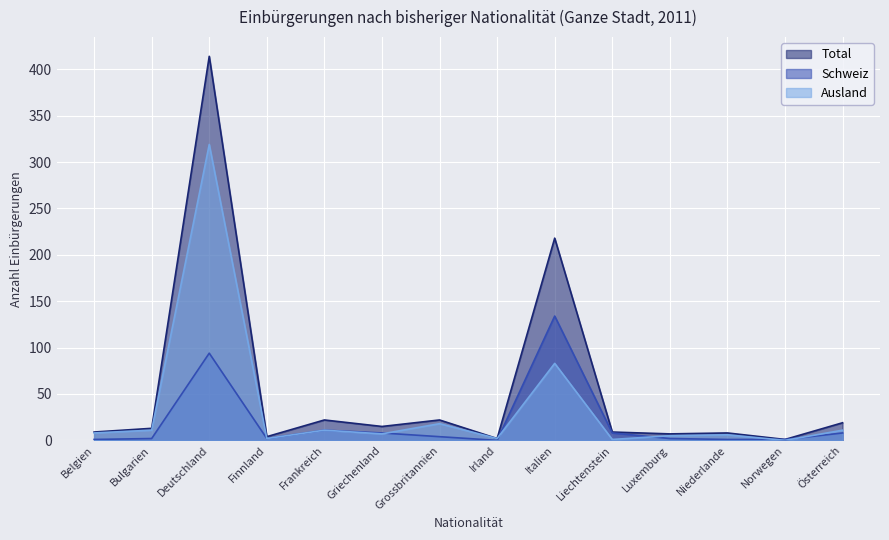

Reading left to right, what are all the values shown in this chart?

Total: 9	13	414	4	22	15	22	2	218	9	7	8	1	19
Schweiz: 1	2	94	2	11	8	4	0	134	8	2	1	1	8
Ausland: 8	11	319	2	11	7	18	2	83	1	5	6	0	11